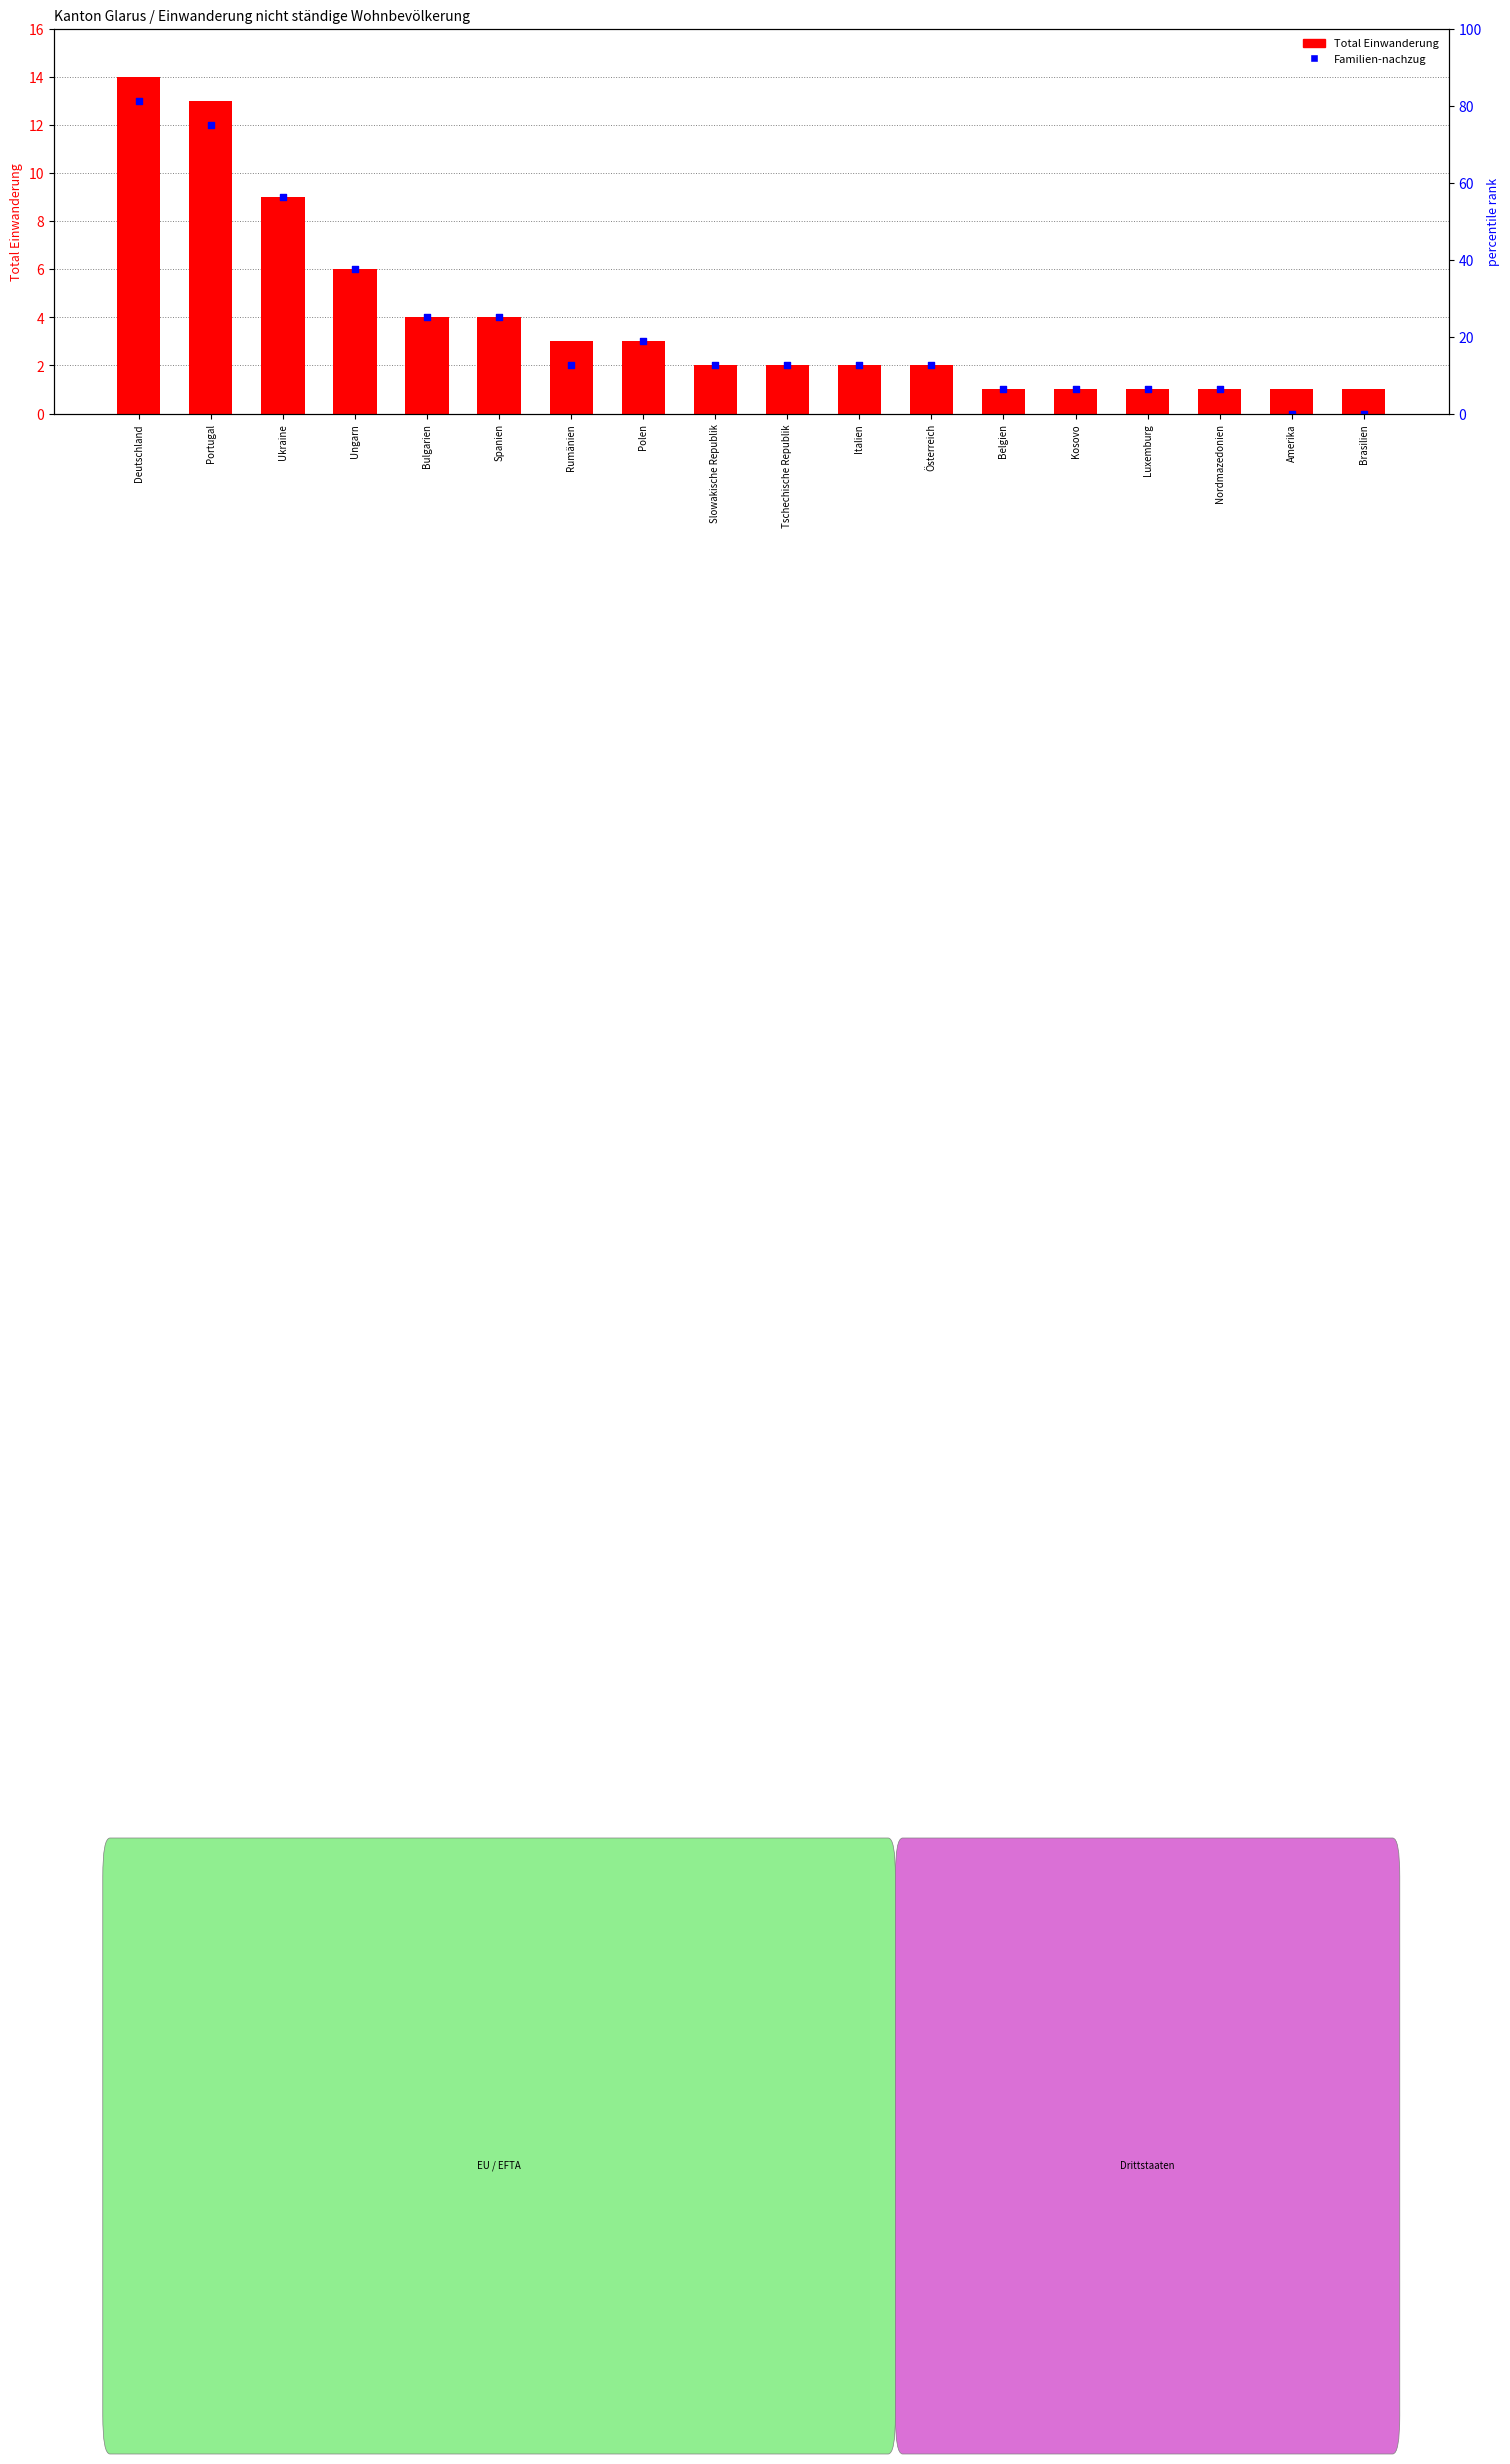

At how many categories does at least one series exceed 3?

6